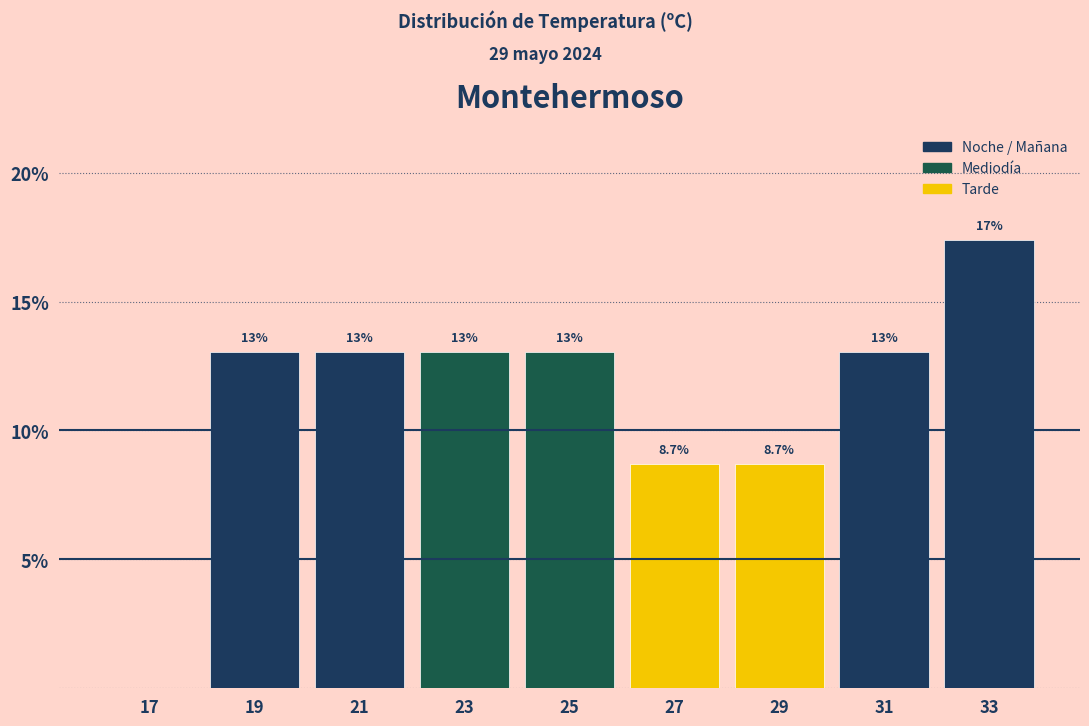

Over which range of the x-axis is the bar tallest?

32 to 34